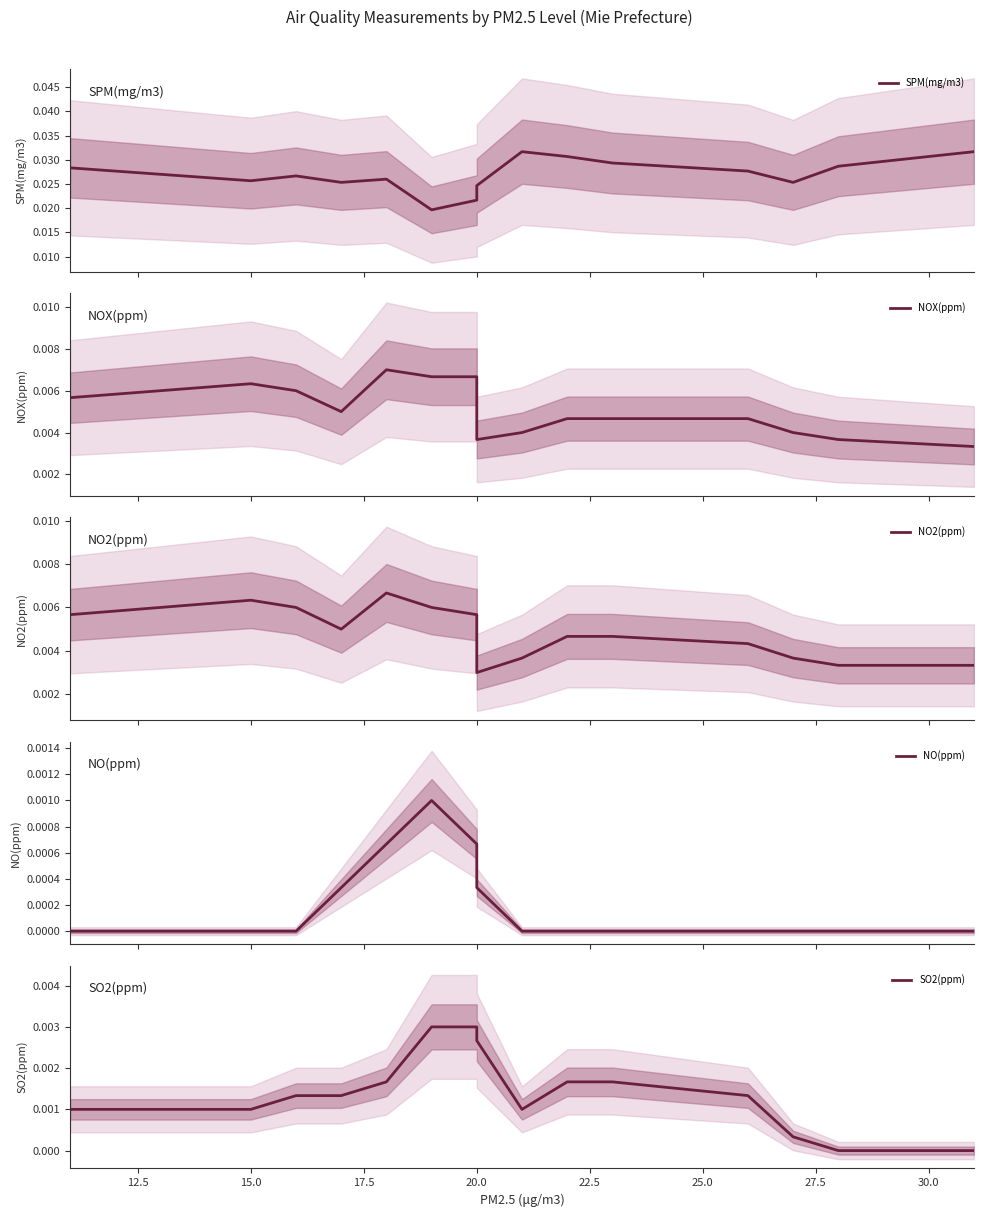

How many distinct data groups are displayed?

5